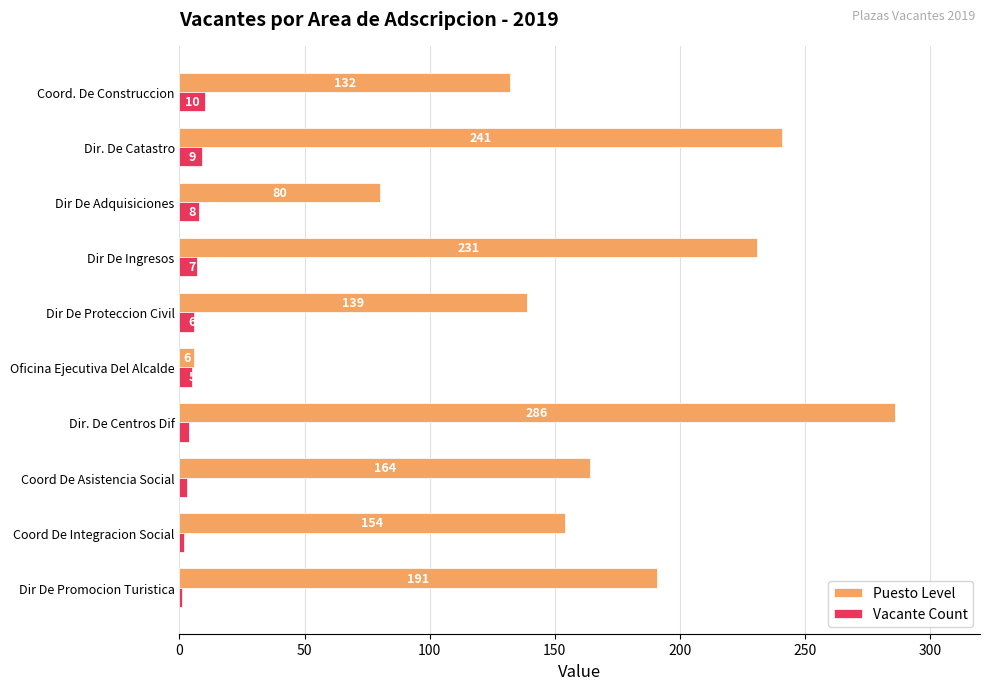

How many data points does each series have?

10